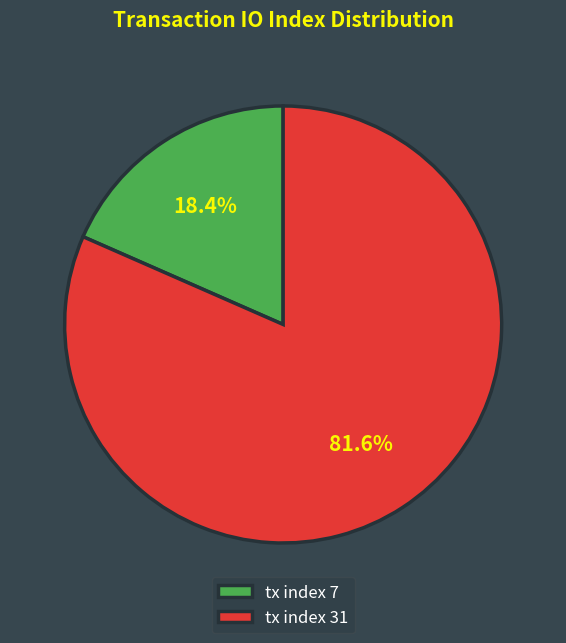

Which category has the smallest portion of the pie?

tx index 7